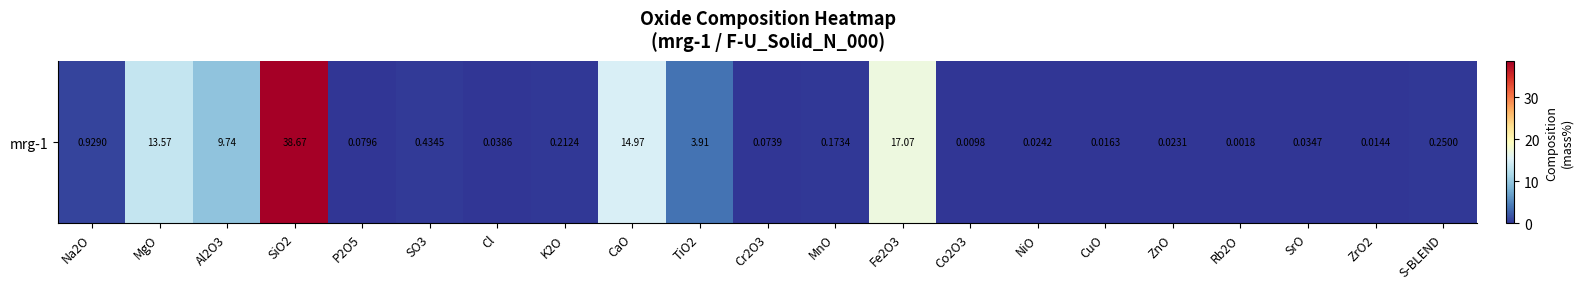

Which has a higher value, CaO or Fe2O3?

Fe2O3